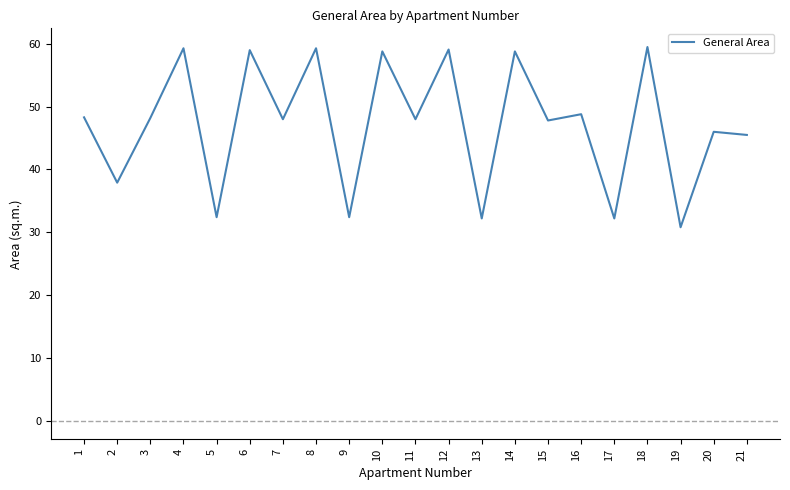

Approximately how many times larger is the value at 7 compared to 14?

0.8